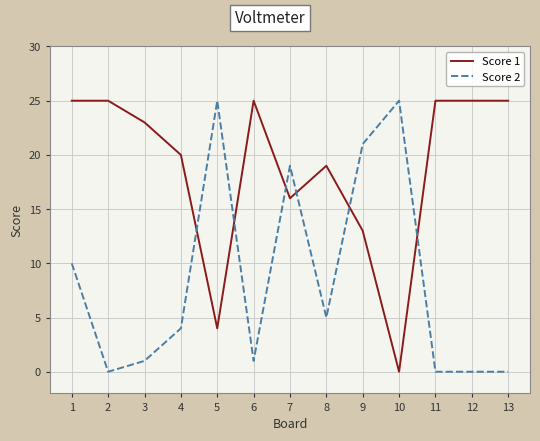

True or false: Score 2 and Score 1 cross at least once.

True